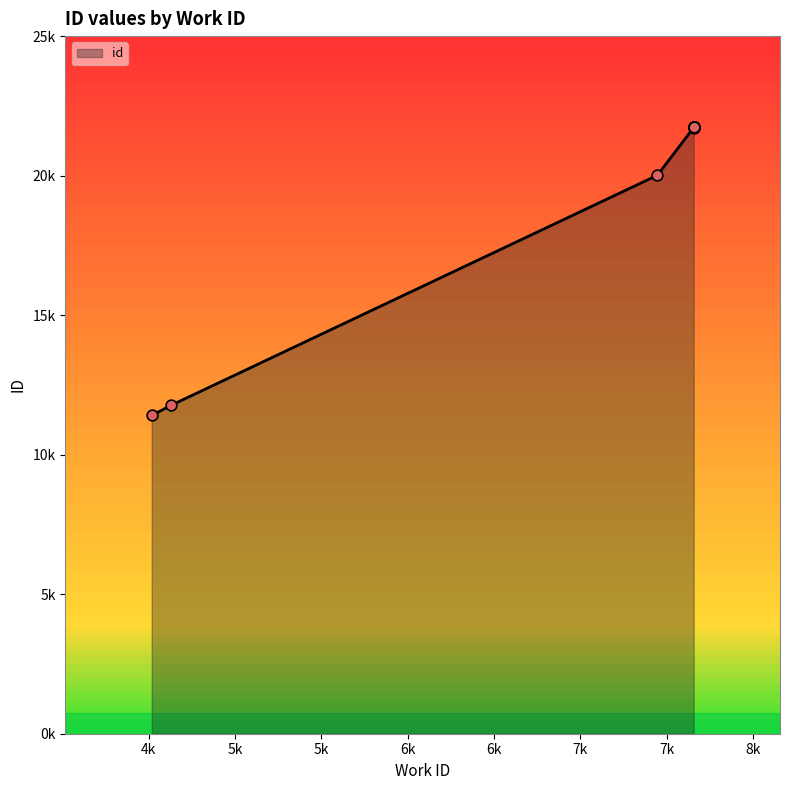

What is the change in value from 4628 to 7656?

+10350